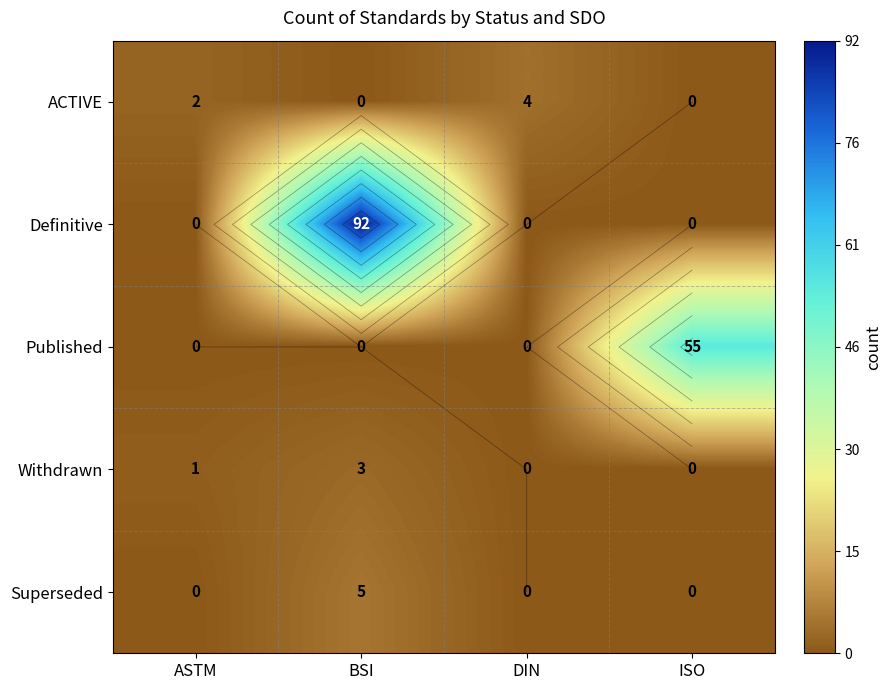

What is the sum of the ACTIVE values at ASTM and ISO?

2